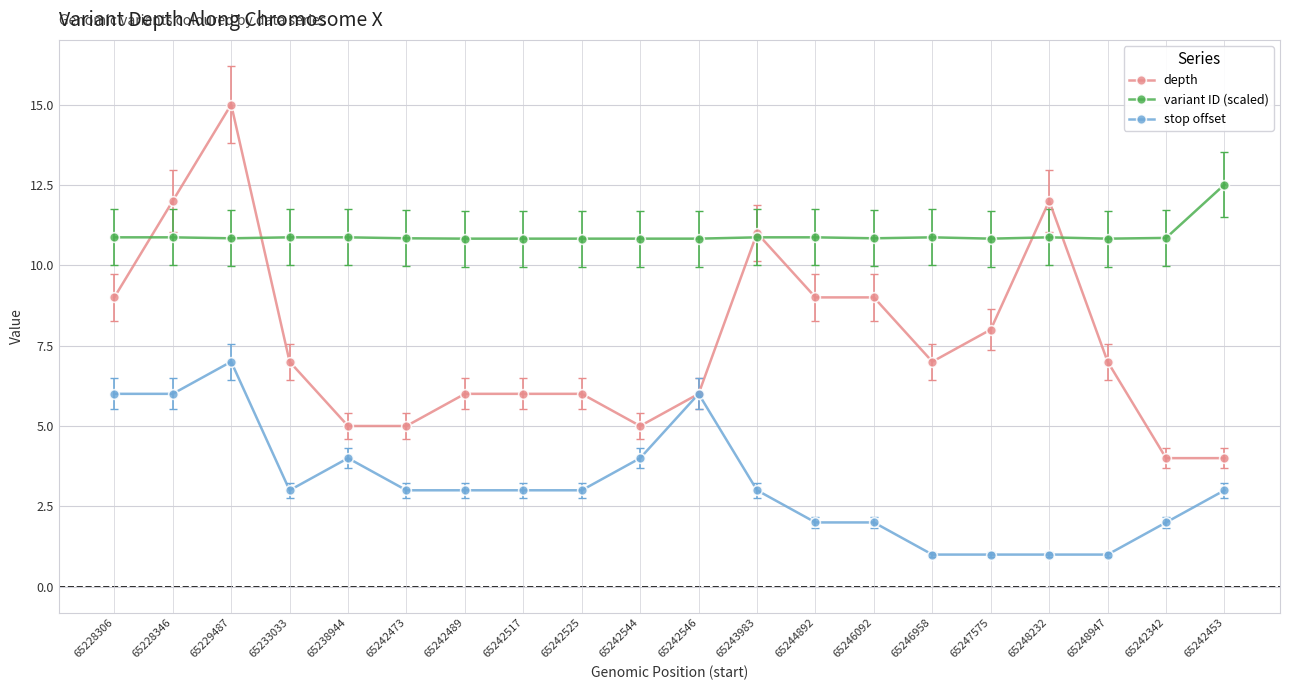

How many lines are shown in the chart?

3